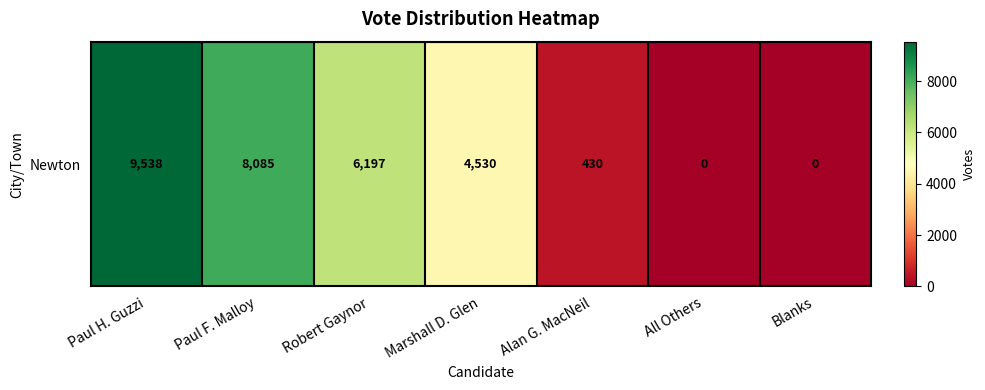

How many values are above zero?

5